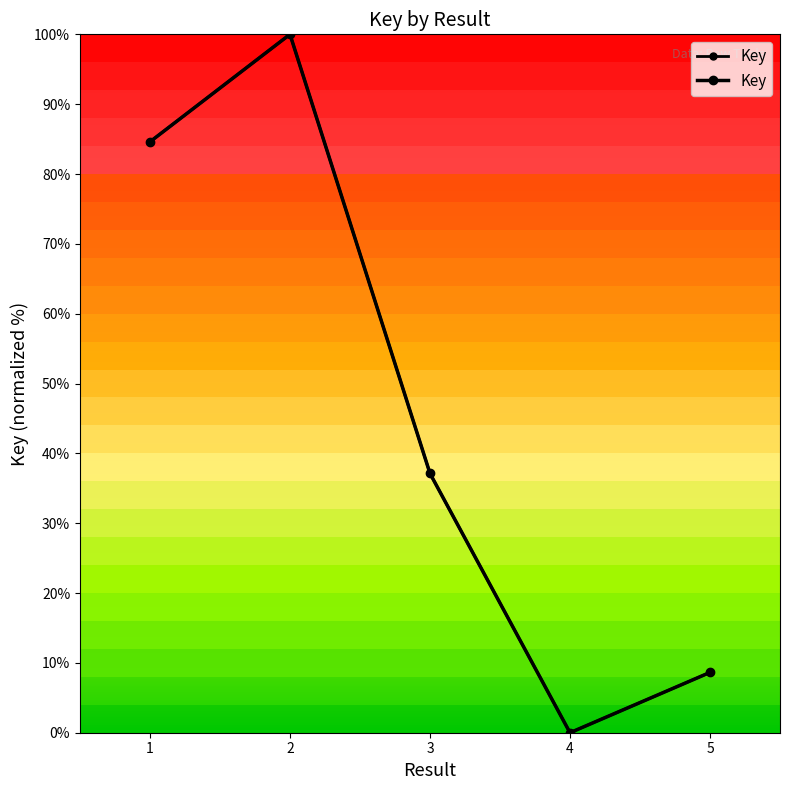

Is it true that the value at 1 is 84.6?

True